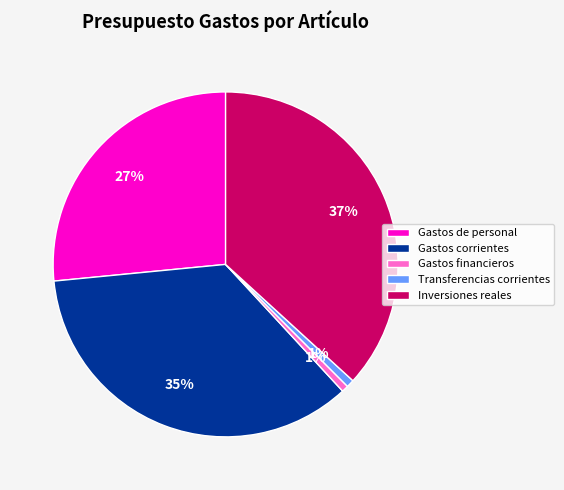

To the nearest percent, what is the average slice percentage?

20%